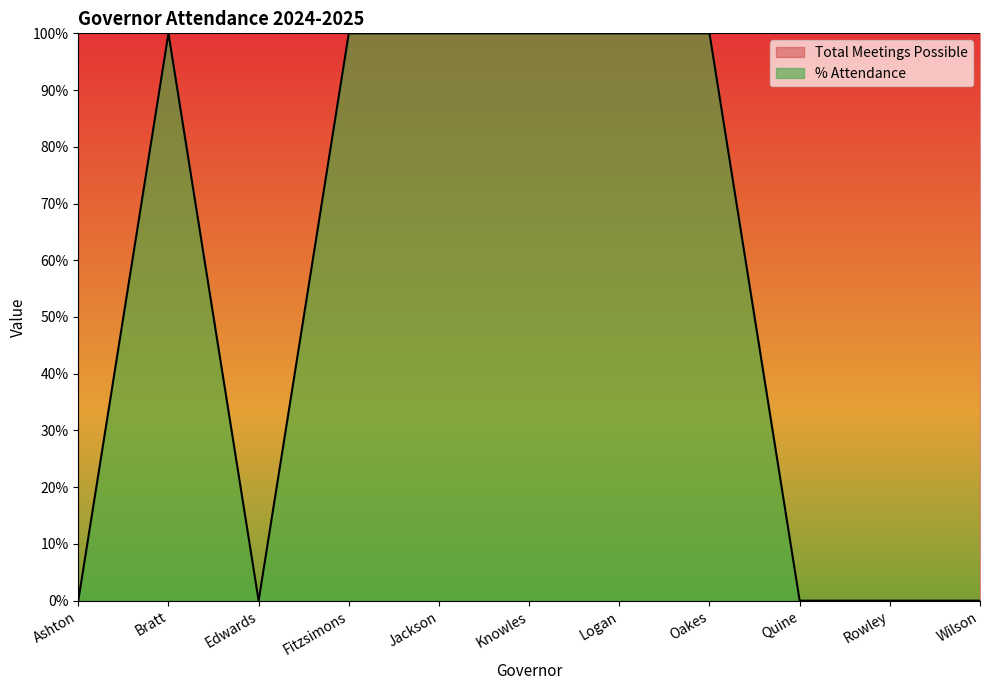

Rank the categories by value from highest to lowest.

Bratt, Fitzsimons, Jackson, Knowles, Logan, Oakes, Ashton, Edwards, Quine, Rowley, Wilson